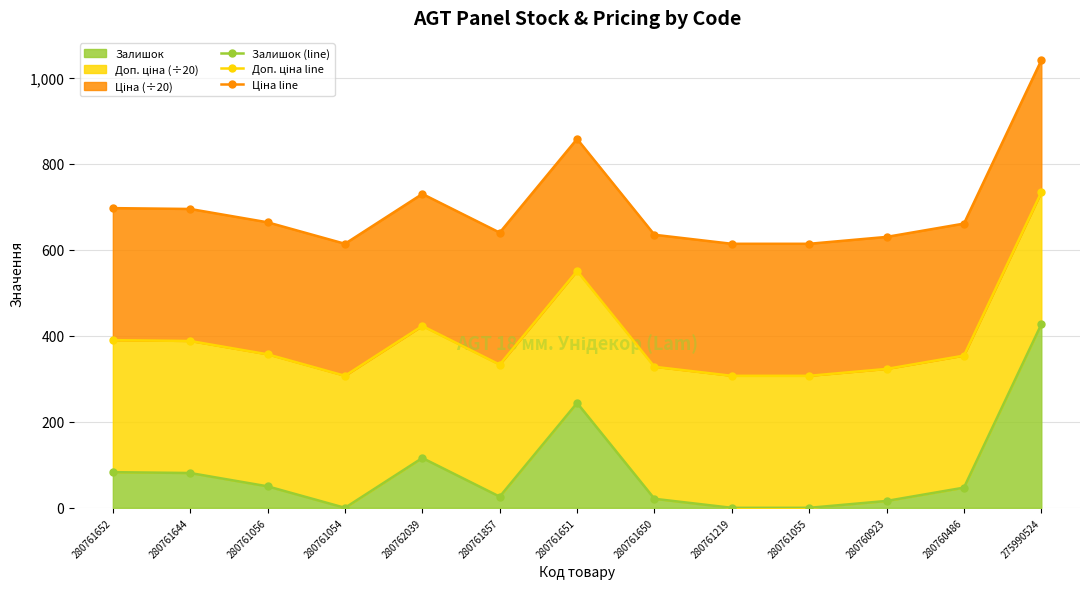

Where does the Залишок (line) series first go above 47?

280761652